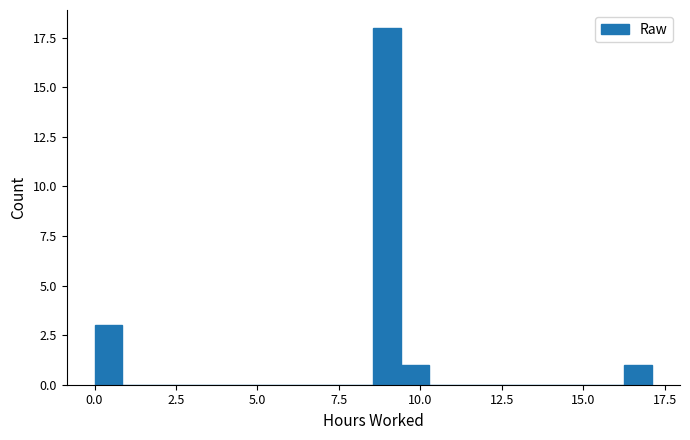

Around what value on the x-axis is the tallest bar? Give the approximate position of its centre, as read against the axis.

9.0